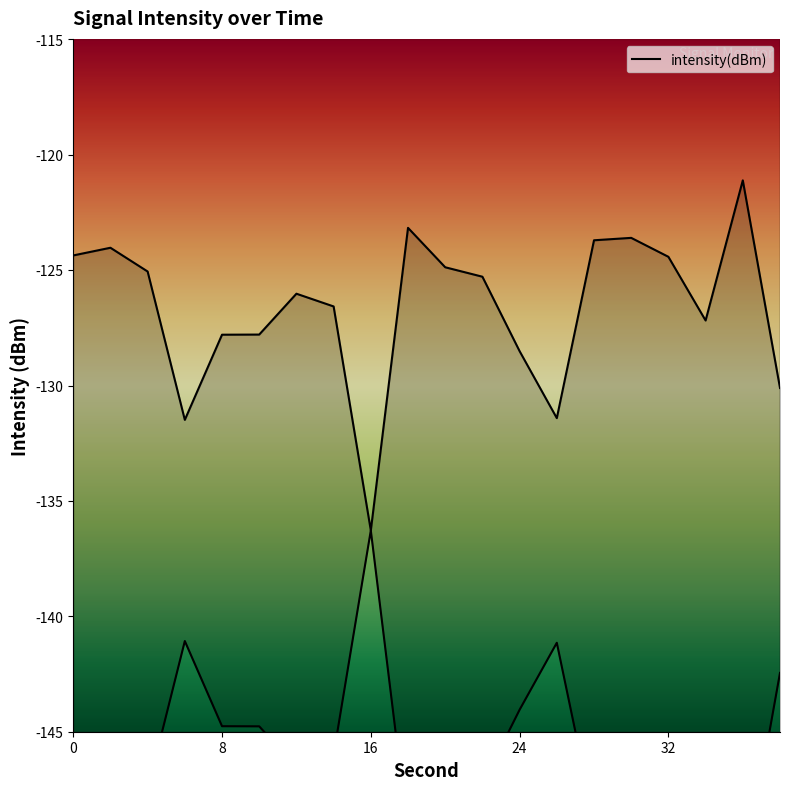

Which has a higher value, 24 or 4?

4